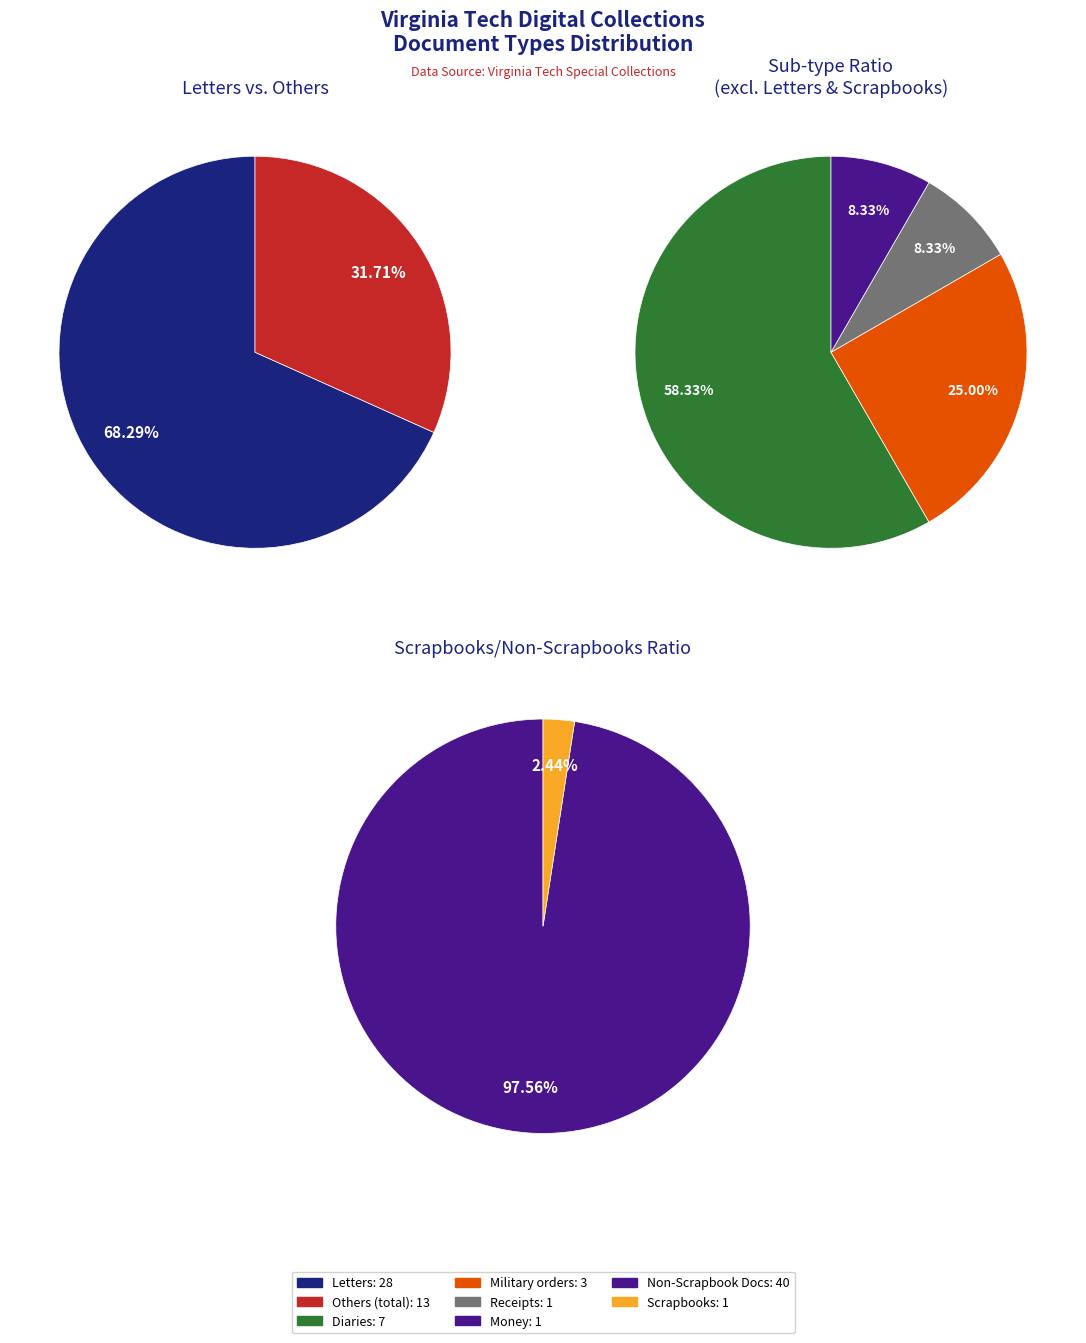

True or false: Receipts accounts for 2% of the total.

True